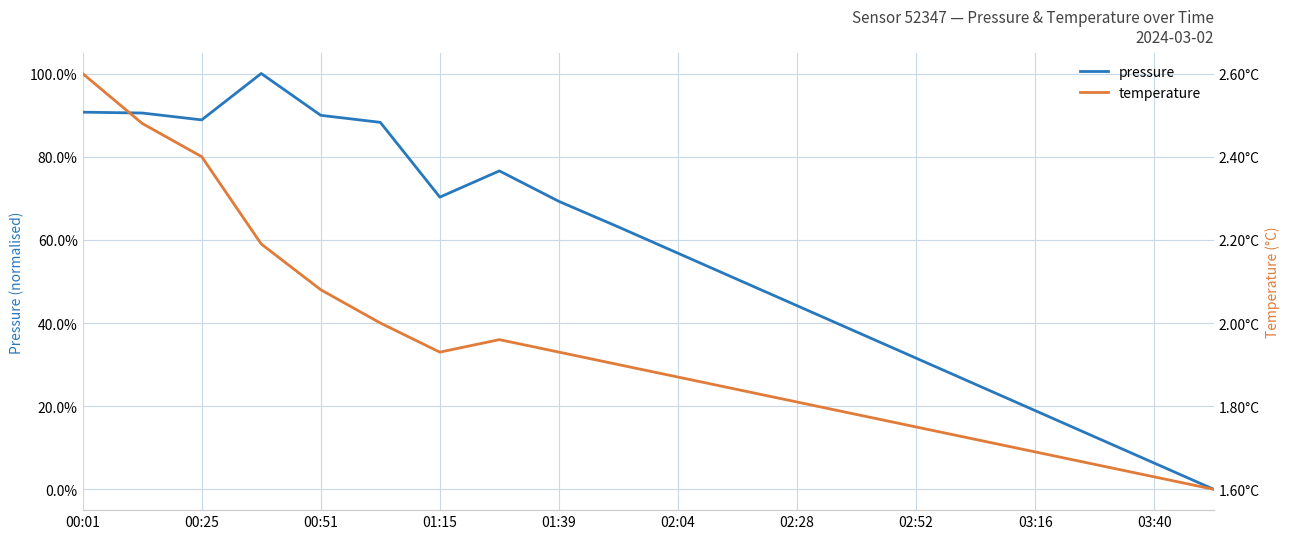

What is the spread (max minus min) of values at 11?

48.6